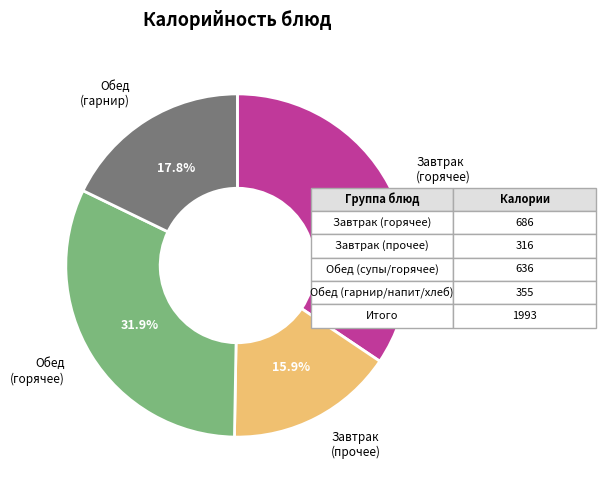

Does any single category account for the majority?

No